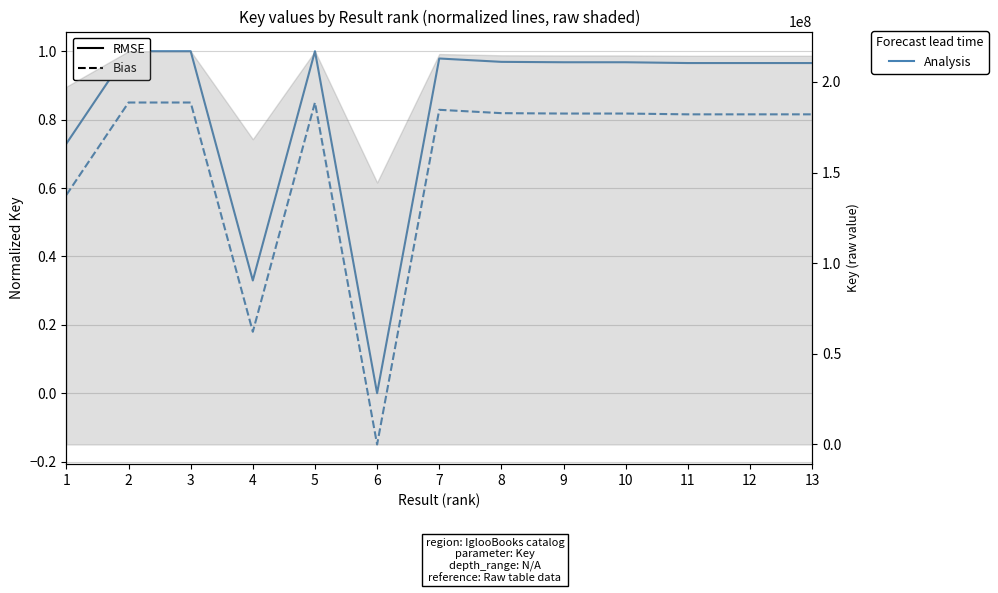

List the labels in order of RMSE (normalized Key) value, largest first.

3, 5, 2, 7, 8, 9, 10, 13, 11, 12, 1, 4, 6